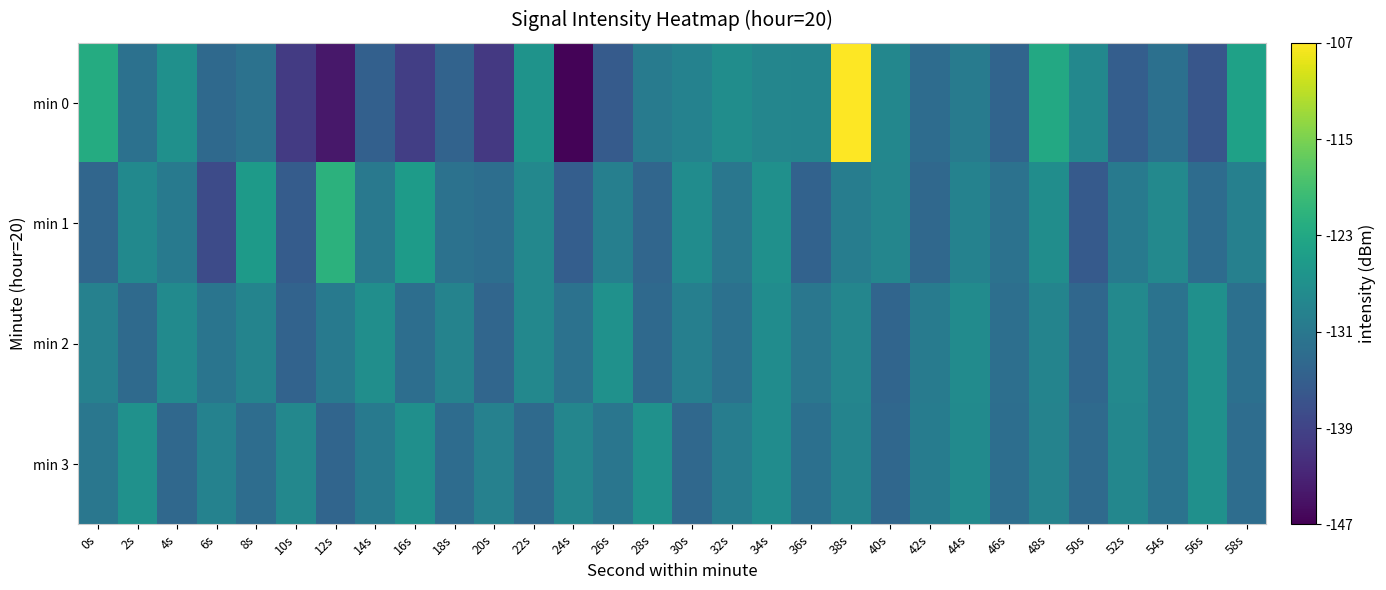

How many categories are shown in the chart?

30